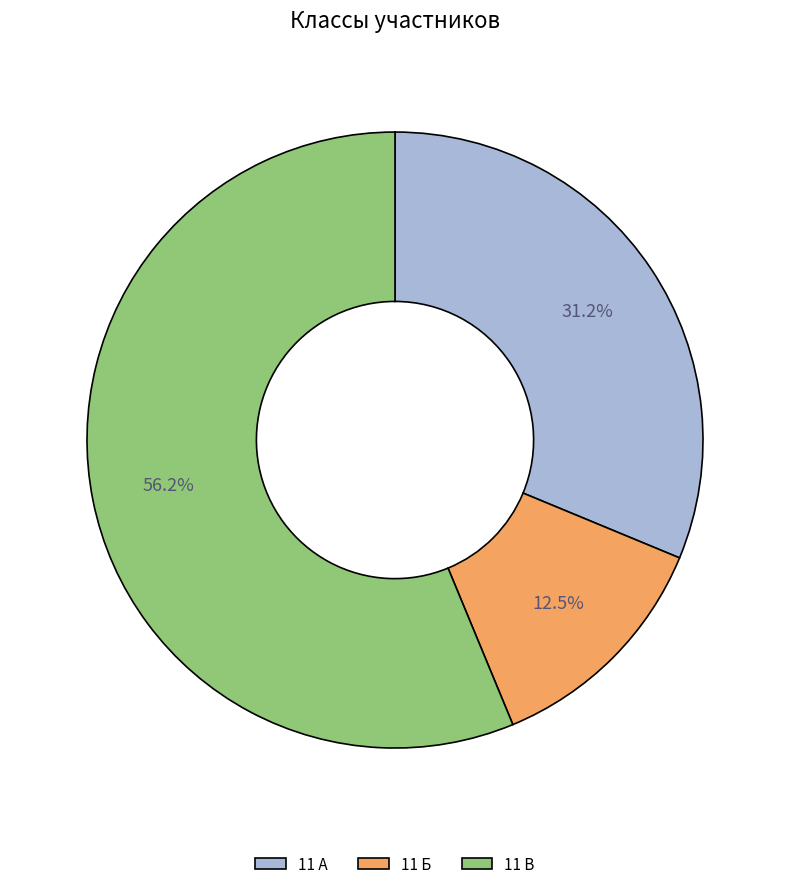

To the nearest percent, what is the difference between the 11 Б and 11 В slice percentages?

44%